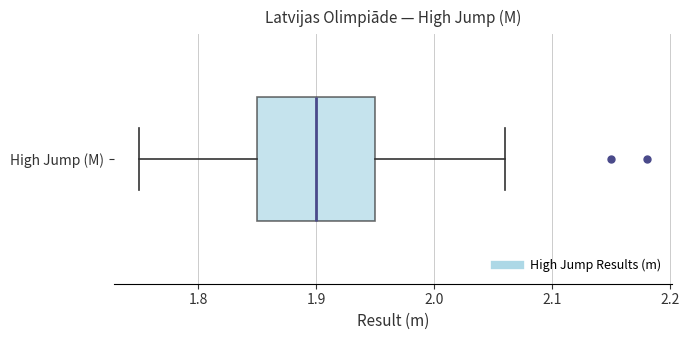

Read this box plot against the x-axis: the position of the median line, the range covered by the box, and the ends of both whiskers. The values are not printed on the chart, so give them approximately, as read against the axis.

median 1.90, box 1.85 to 1.95, whiskers 1.75 to 2.06